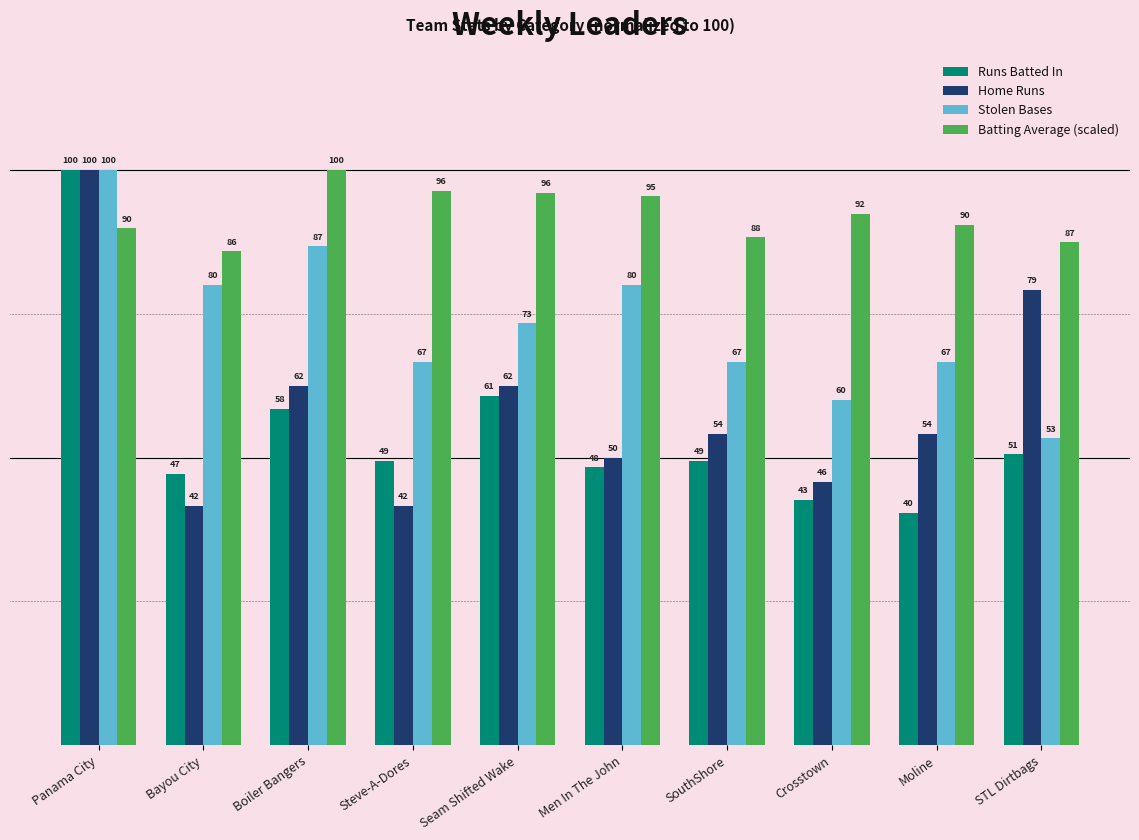

How many data points in Home Runs are above 54?

6